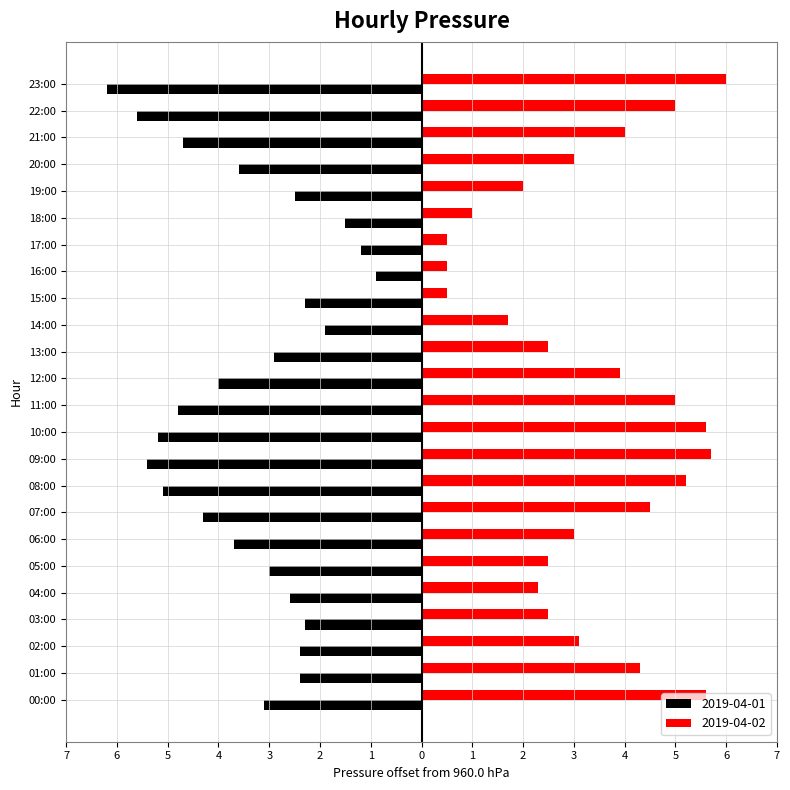

What value does the 2019-04-01 series have at 21:00?

-4.7